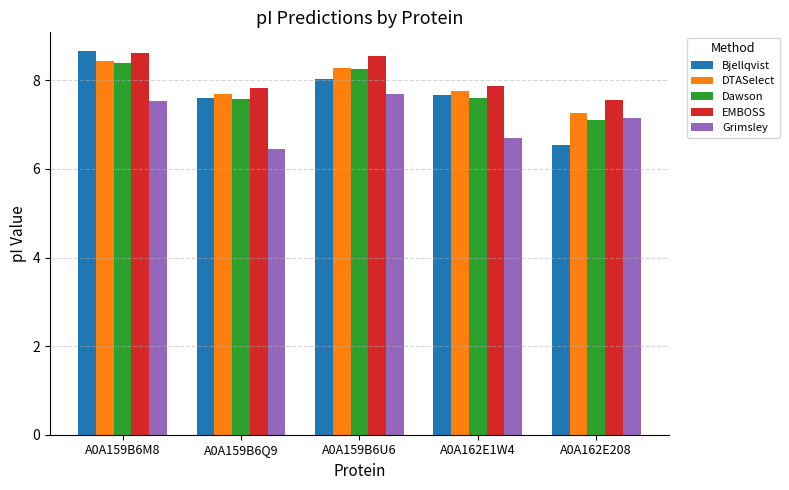

Reading right to left, list all the values displayed in this chart.

Bjellqvist: 6.5	7.7	8.0	7.6	8.7
DTASelect: 7.3	7.8	8.3	7.7	8.4
Dawson: 7.1	7.6	8.3	7.6	8.4
EMBOSS: 7.6	7.9	8.6	7.8	8.6
Grimsley: 7.2	6.7	7.7	6.5	7.5